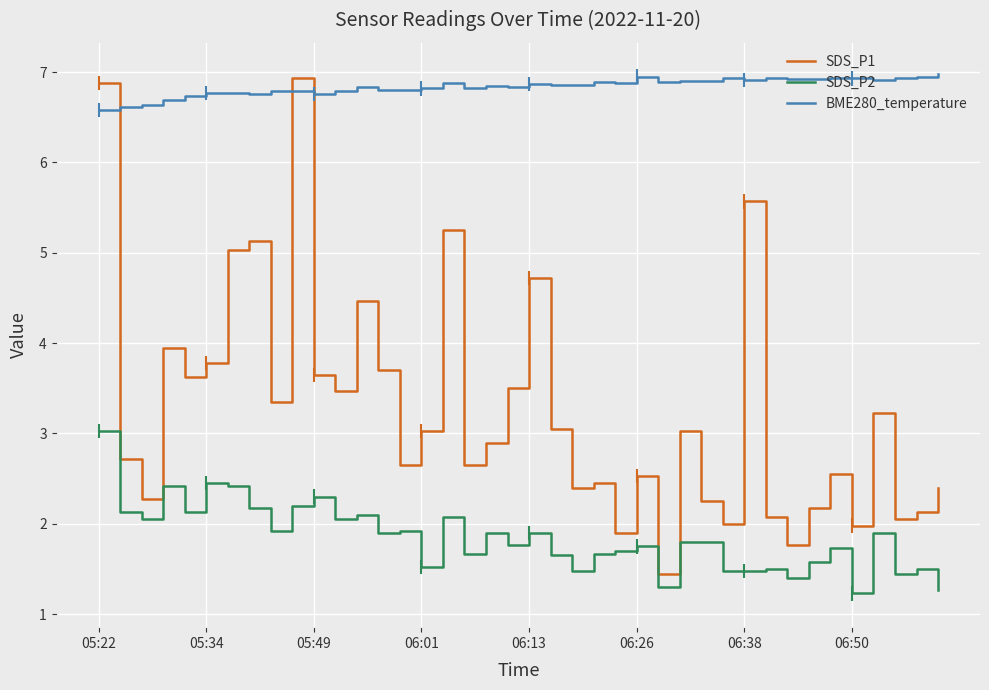

What is the total value across all series at 21?

11.6